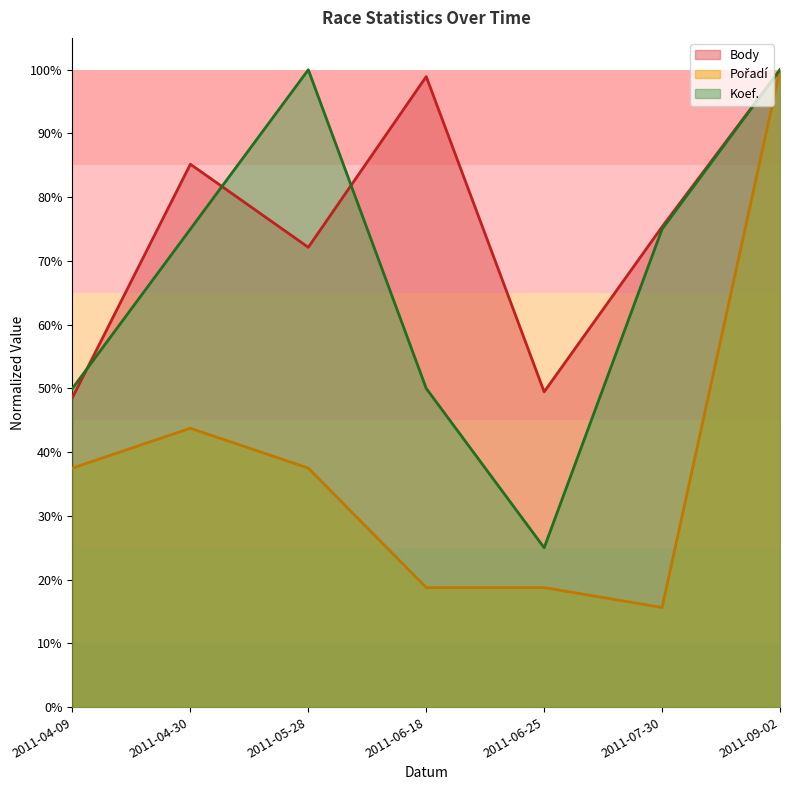

True or false: Koef. and Body cross at least once.

True